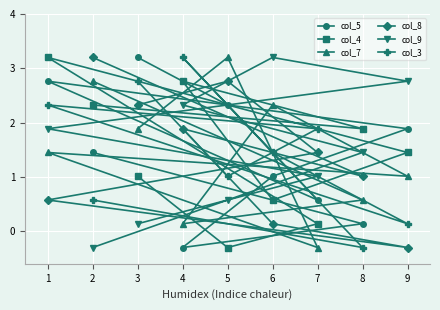

What is the difference between the highest and lowest values at 5?

3.5